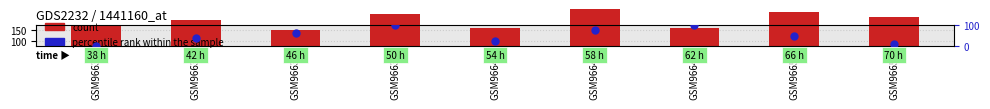

Which series has the largest total across all categories?

count